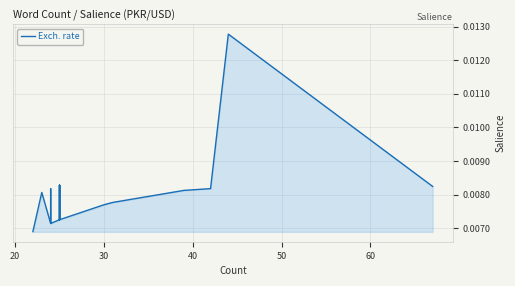

Does the chart have visible grid lines?

Yes